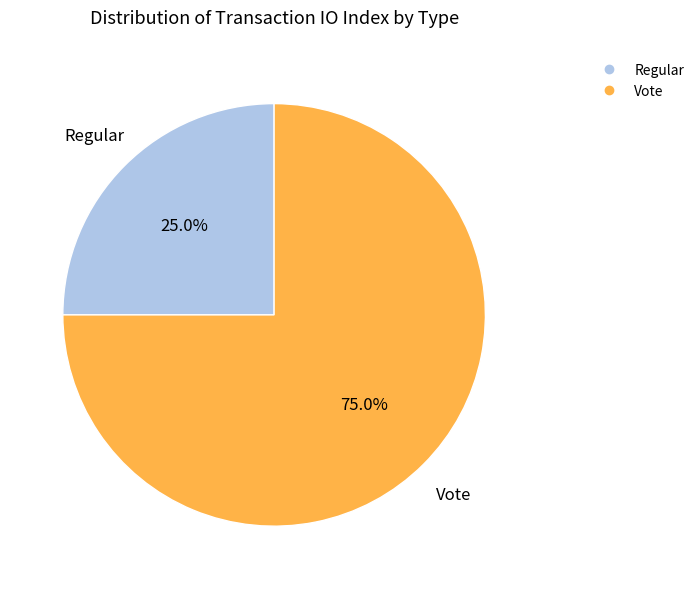

How many segments does this pie chart have?

2